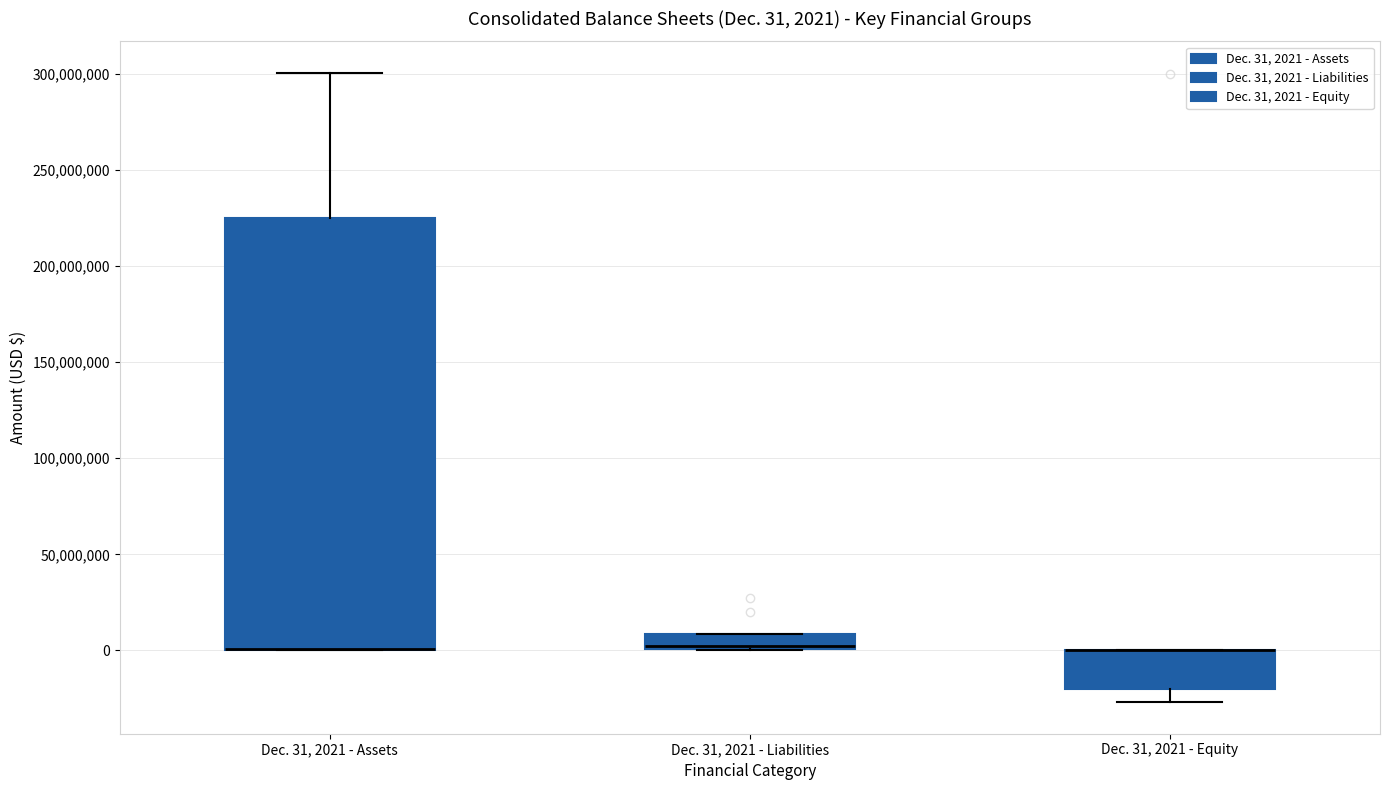

Which box is the tallest, from its lower edge to its upper edge?

Dec. 31, 2021 - Assets